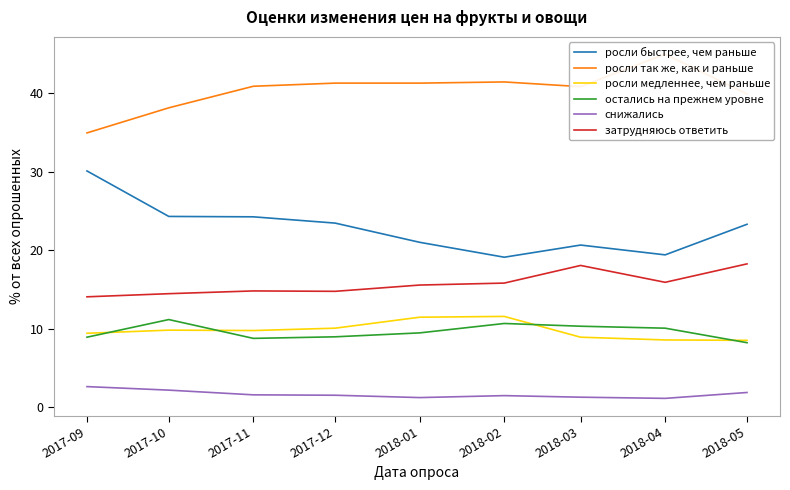

Reading left to right, what are all the values shown in this chart?

росли быстрее, чем раньше: 30.1	24.3	24.2	23.4	21.0	19.1	20.6	19.4	23.3
росли так же, как и раньше: 35.0	38.1	40.9	41.3	41.3	41.5	40.9	45.0	39.9
росли медленнее, чем раньше: 9.4	9.8	9.8	10.1	11.4	11.6	8.9	8.6	8.5
остались на прежнем уровне: 8.9	11.2	8.8	8.9	9.4	10.7	10.3	10.1	8.2
снижались: 2.6	2.1	1.6	1.5	1.2	1.4	1.2	1.1	1.9
затрудняюсь ответить: 14.1	14.4	14.8	14.8	15.6	15.8	18.1	15.9	18.2